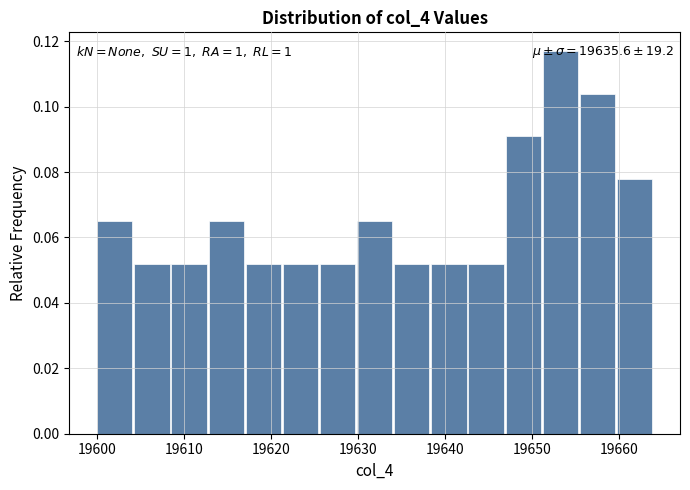

Which range on the x-axis has the tallest bar?

19651 to 19655